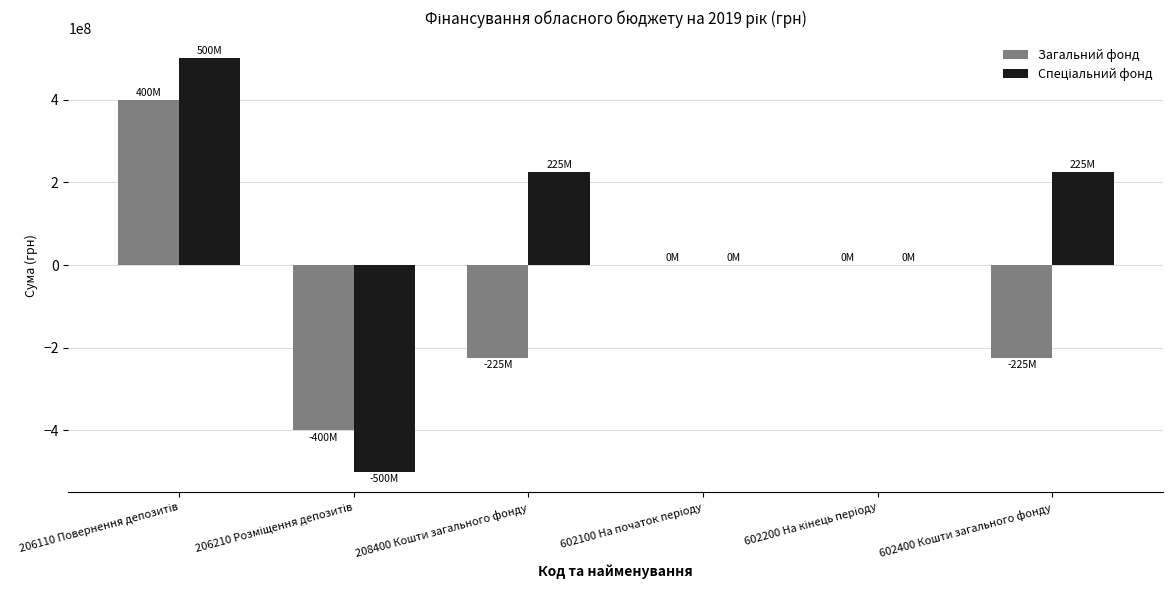

What is the greatest value displayed?

500000000